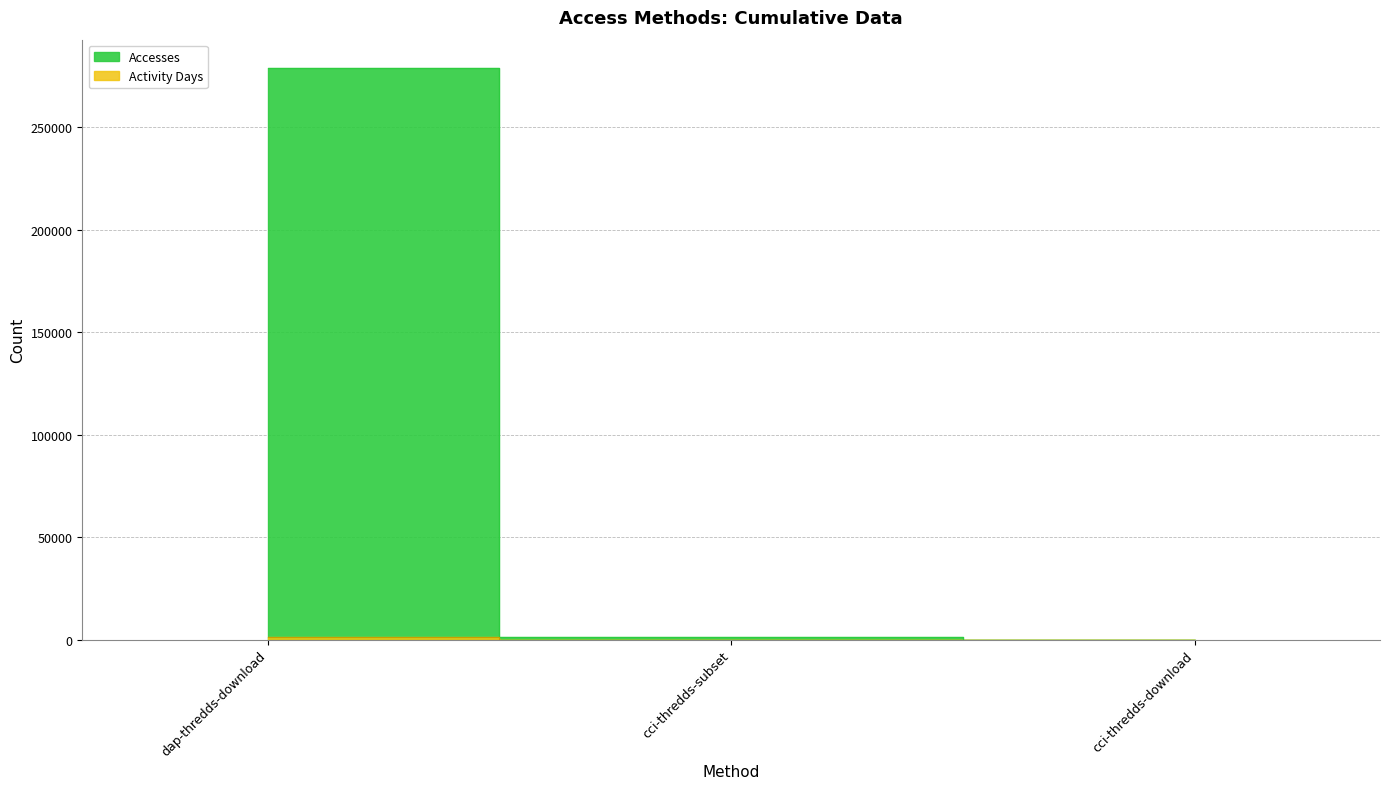

What is the sum of all Activity Days values?

1437